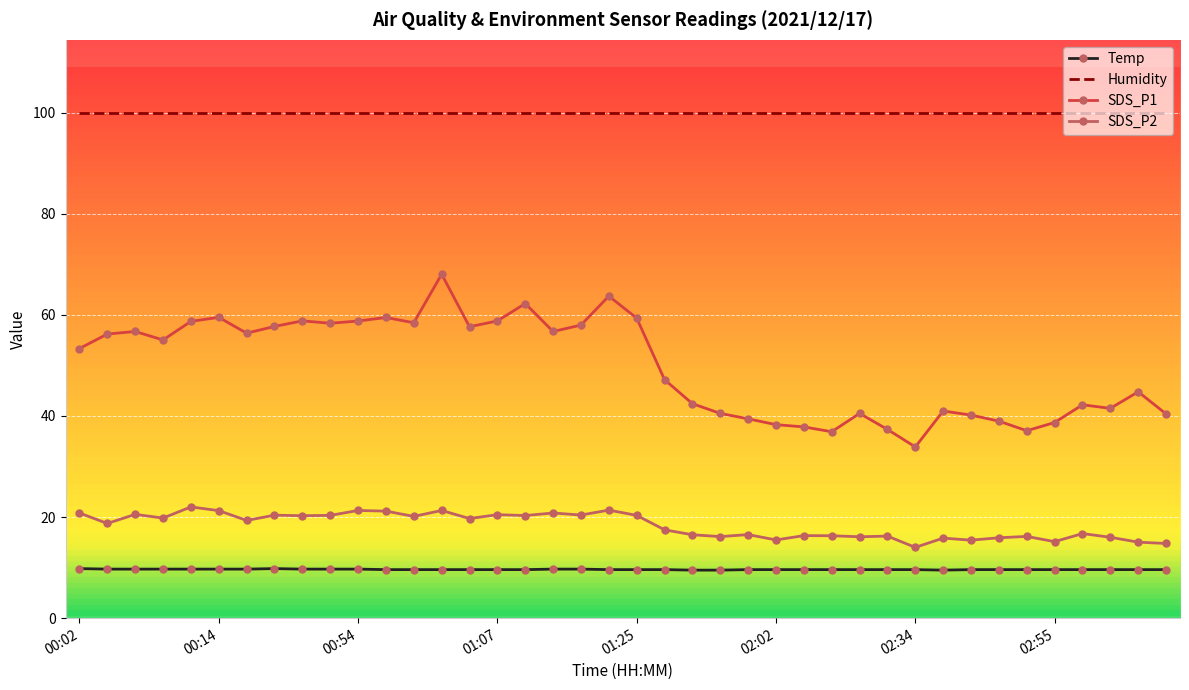

Which series has the widest spread of values?

SDS_P1